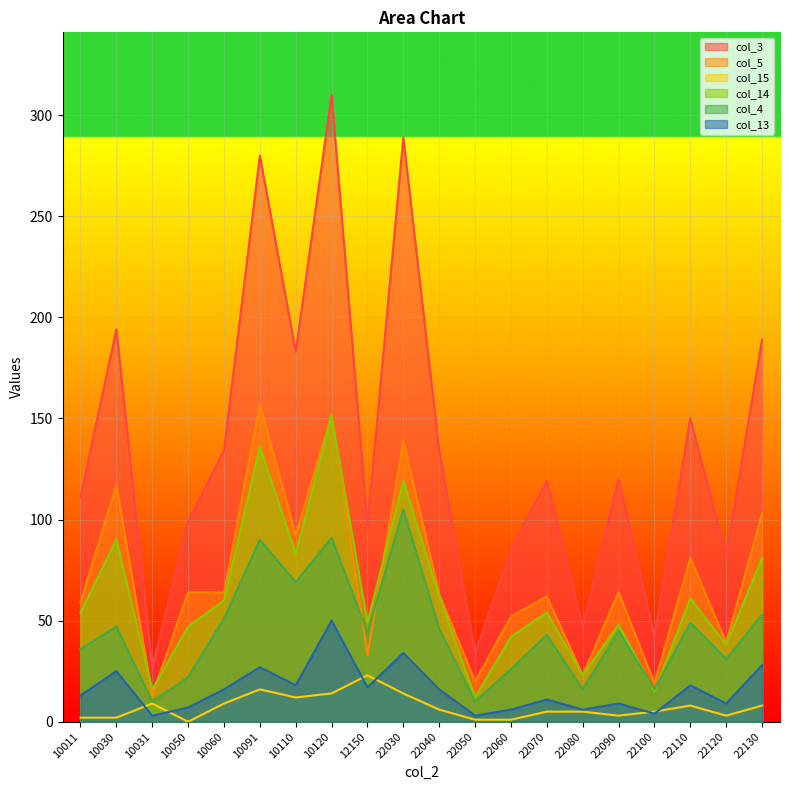

Which series changed the most between 10091 and 22130?

col_3